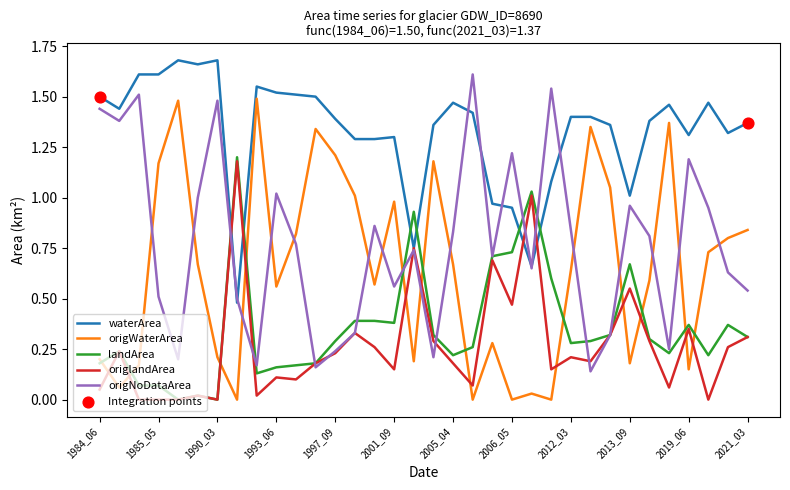

Which series has the largest total across all categories?

waterArea